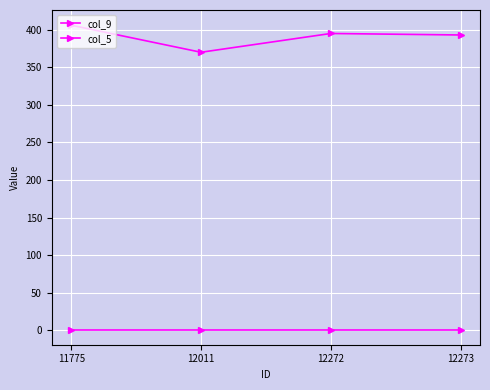

How many data points in col_9 are less than 395?

2